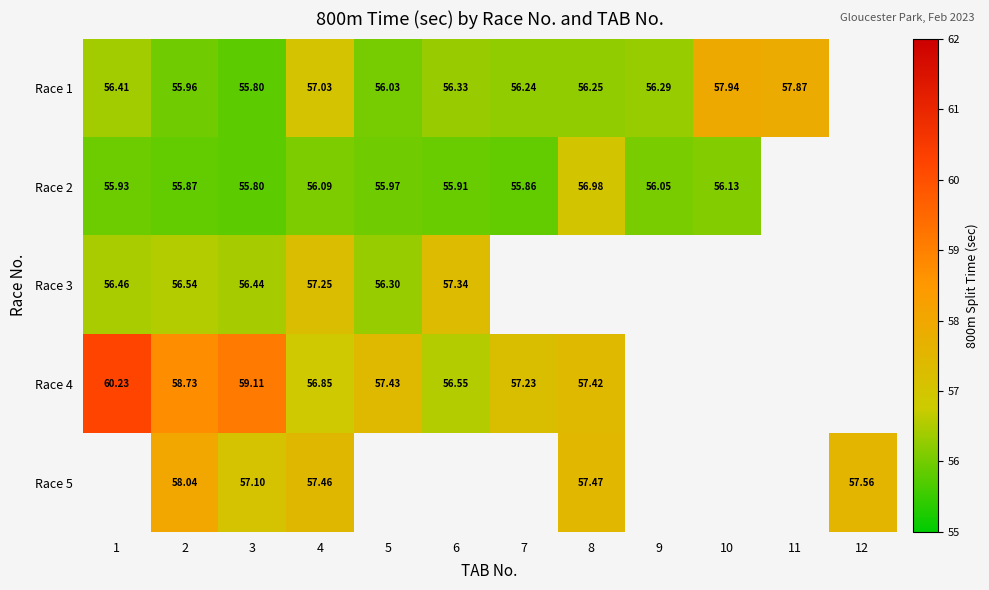

What is the approximate value of Race 1 at 8?

56.2